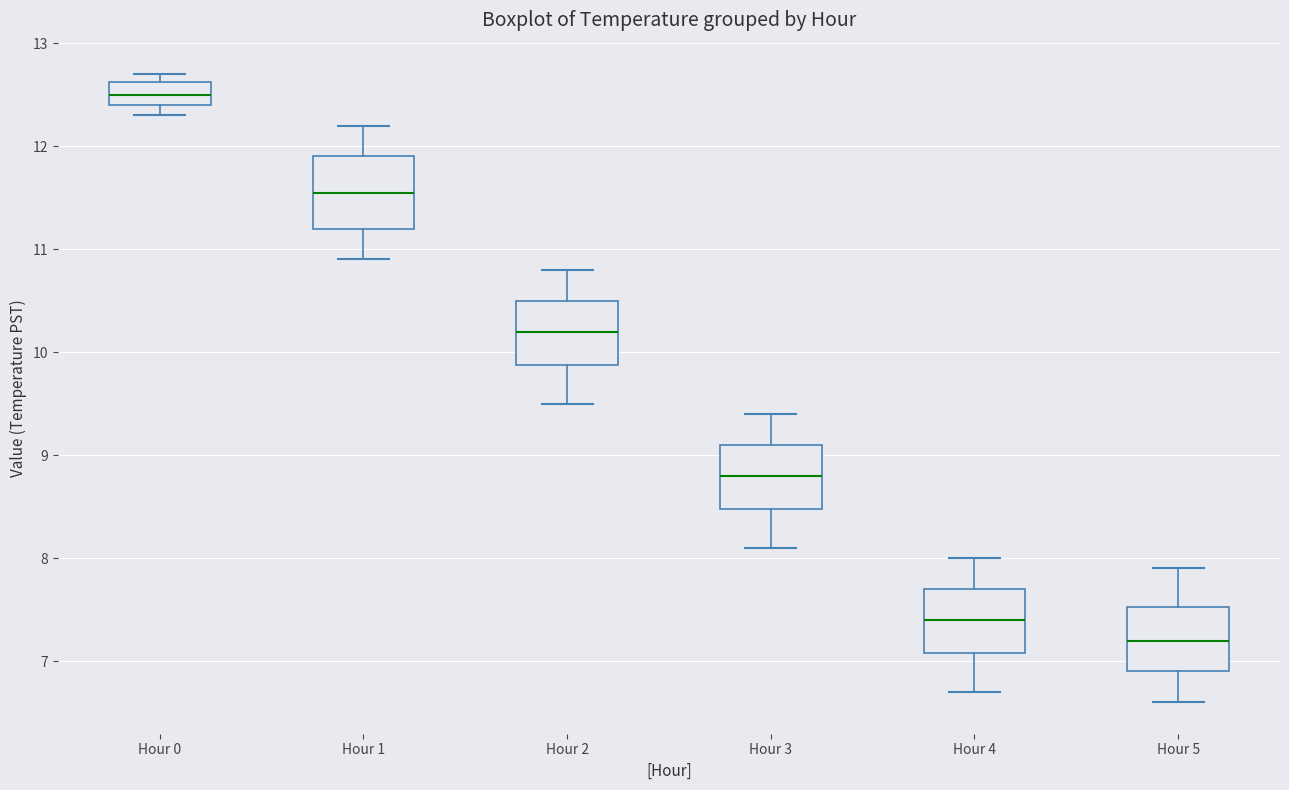

Where is the lower edge of the box for Hour 0 on the y-axis? The values are not printed on the chart, so give them approximately, as read against the axis.

12.4